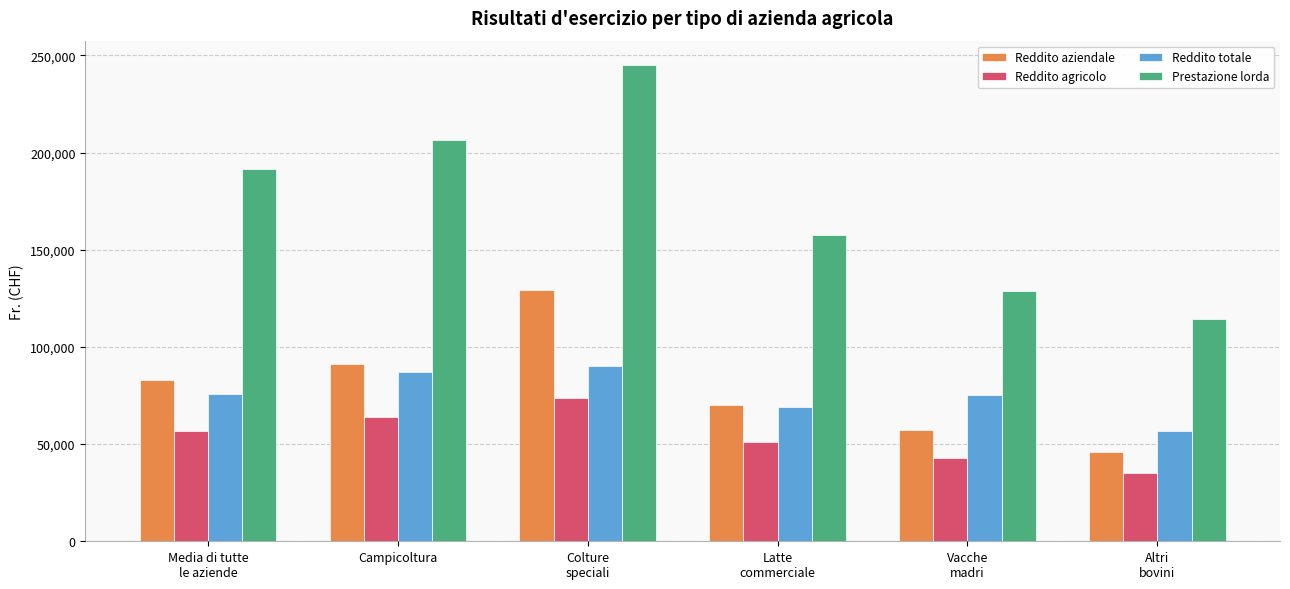

What is the difference between the second highest and minimum values in the Prestazione lorda series?

92252